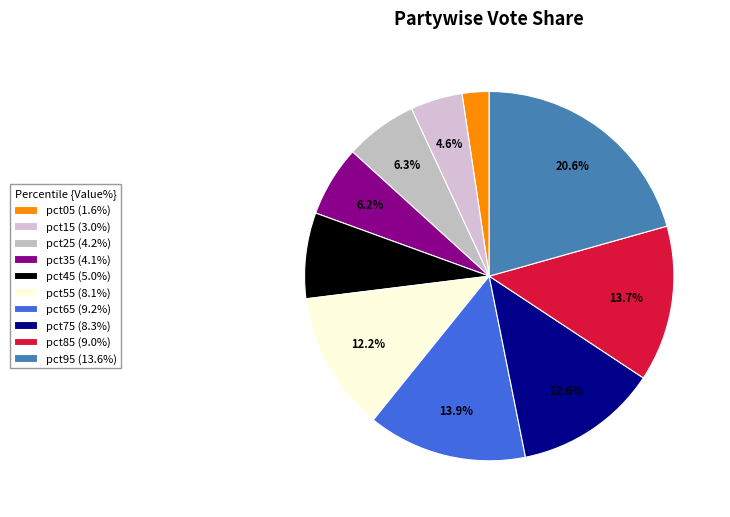

To the nearest percent, what percentage of the pie is pct35?

6%